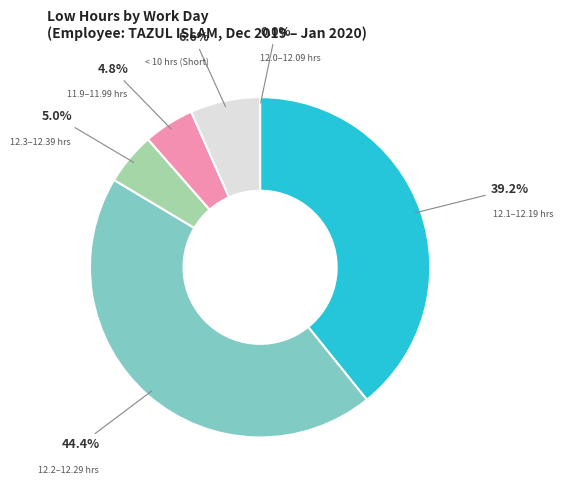

Is there a majority slice in this chart?

No